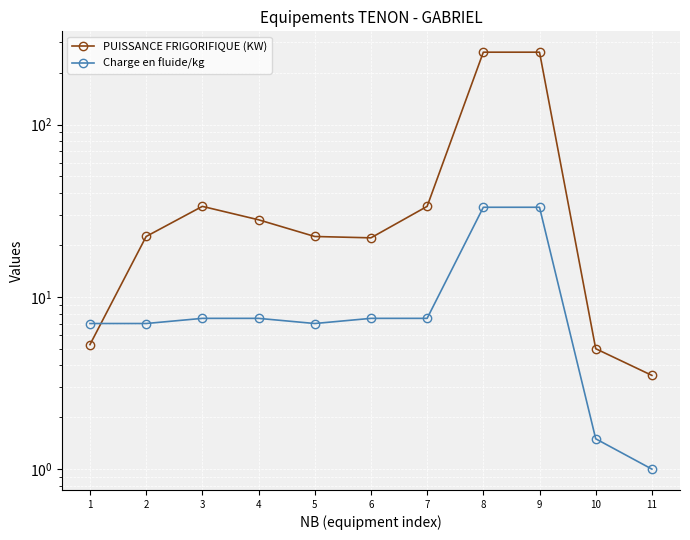

What value does the PUISSANCE FRIGORIFIQUE (KW) series have at 4?

28.0